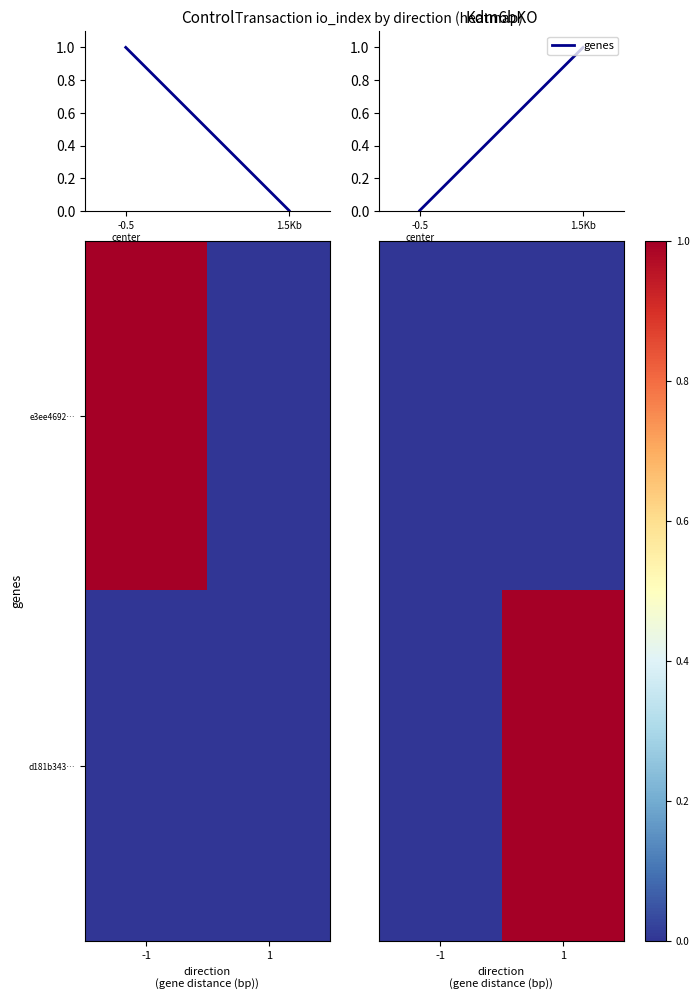

True or false: d181b343… has a value of 1.0 at 1.

True